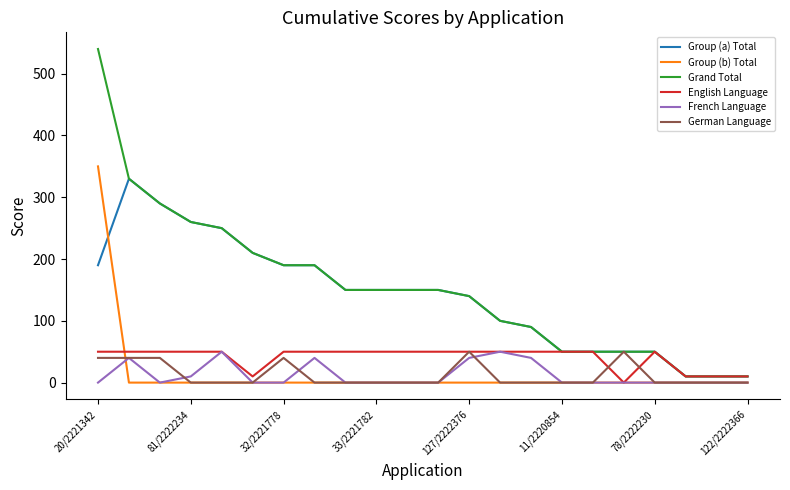

Which series has the largest range (max minus min)?

Grand Total